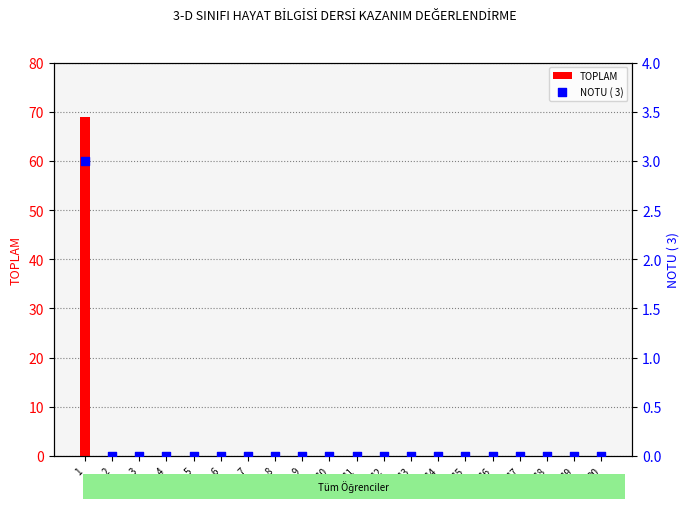

Which series has the largest Y range (max minus min)?

TOPLAM